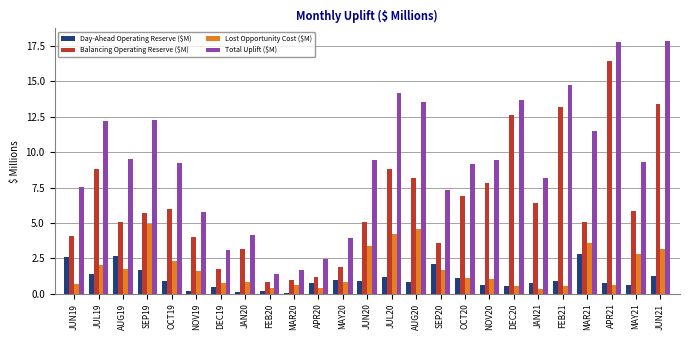

What is the maximum value shown in the chart?

17.8